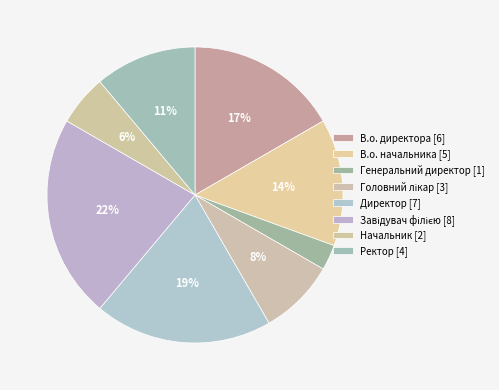

What is the change in value from В.о. начальника to Генеральний директор?

-4